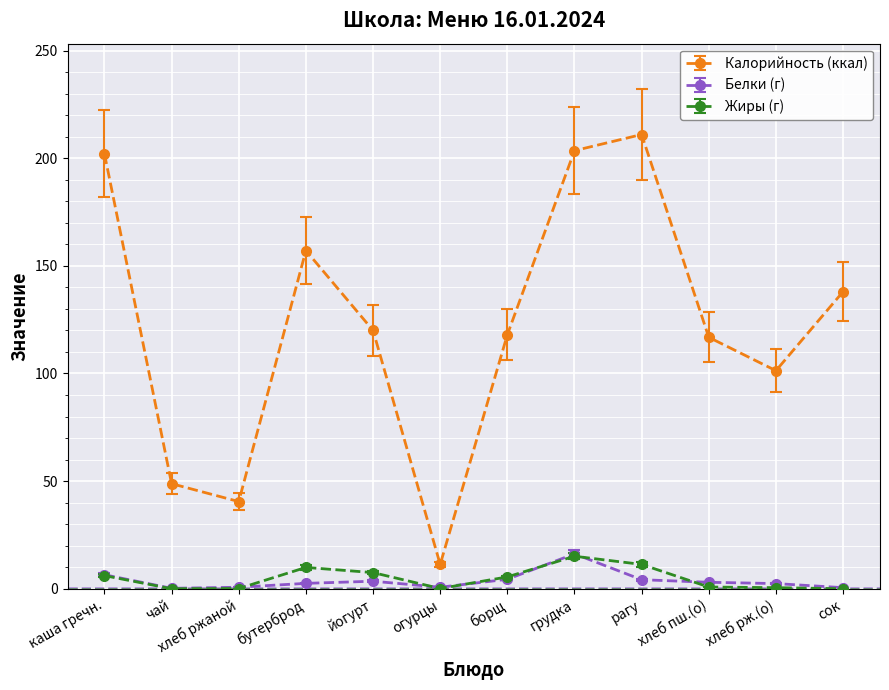

Which series changed the most between каша гречн. and йогурт?

Калорийность (ккал)